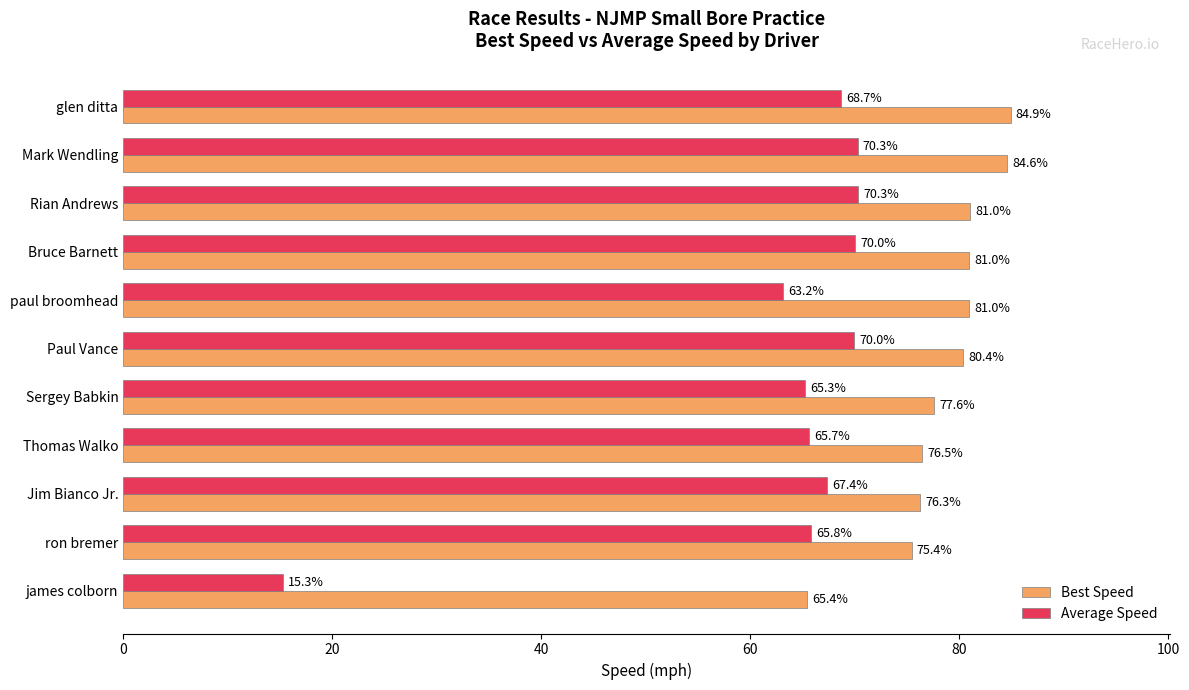

What are all the series names shown in the legend?

Best Speed, Average Speed